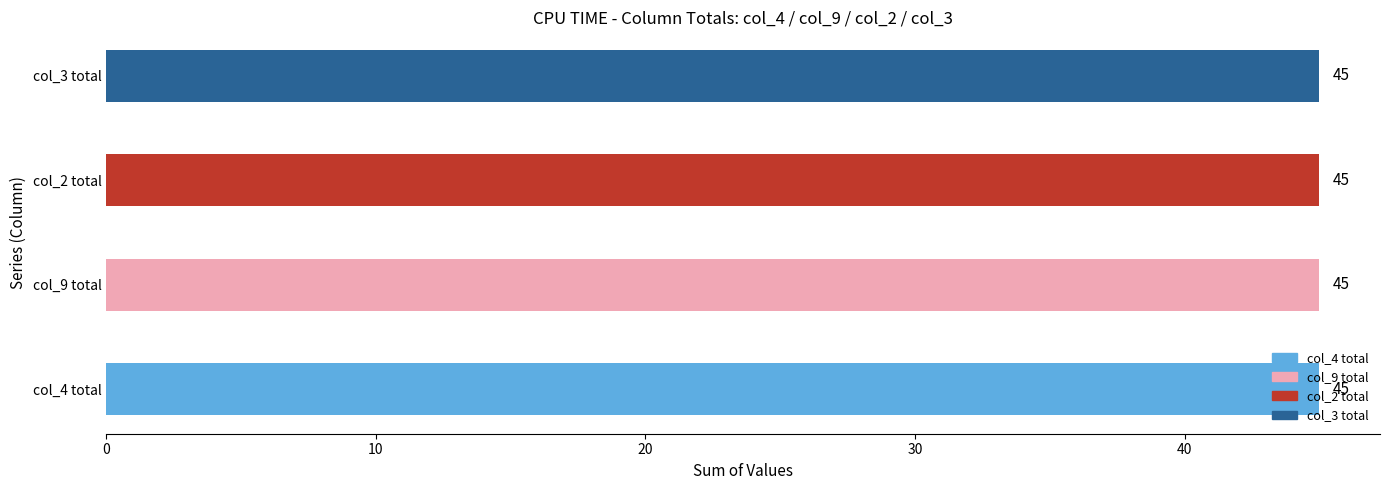

Count the col_3 values in the range 3 to 7.

5